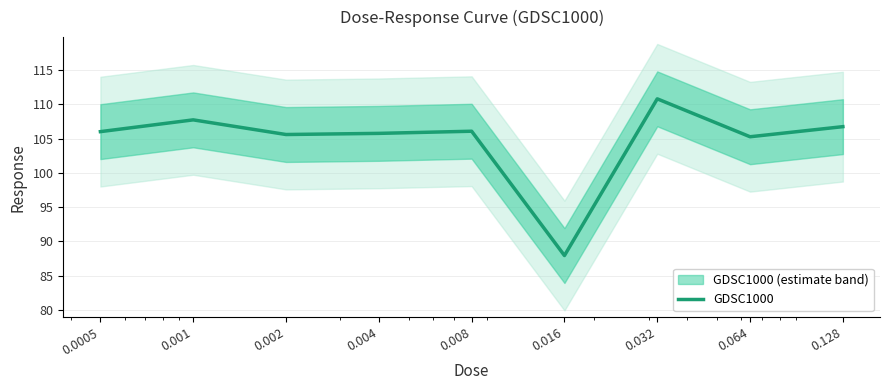

Reading right to left, list all the values displayed in this chart.

106.7	105.3	110.8	87.9	106.1	105.8	105.6	107.7	106.0